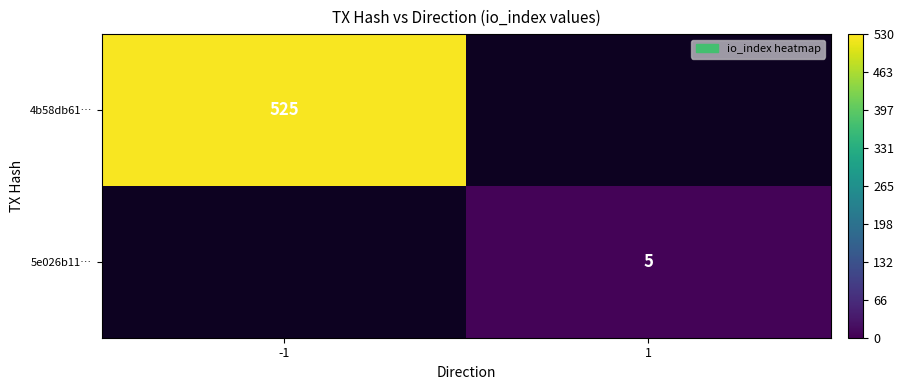

At how many categories does at least one series exceed 316?

1